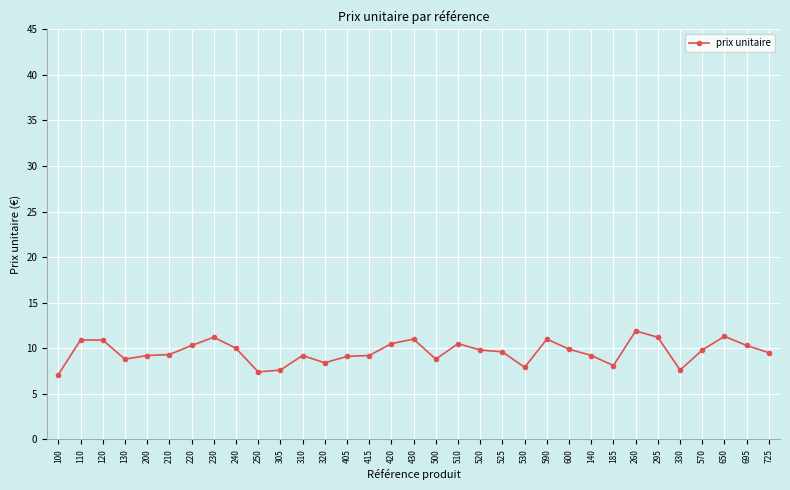

What is the average value?

9.6